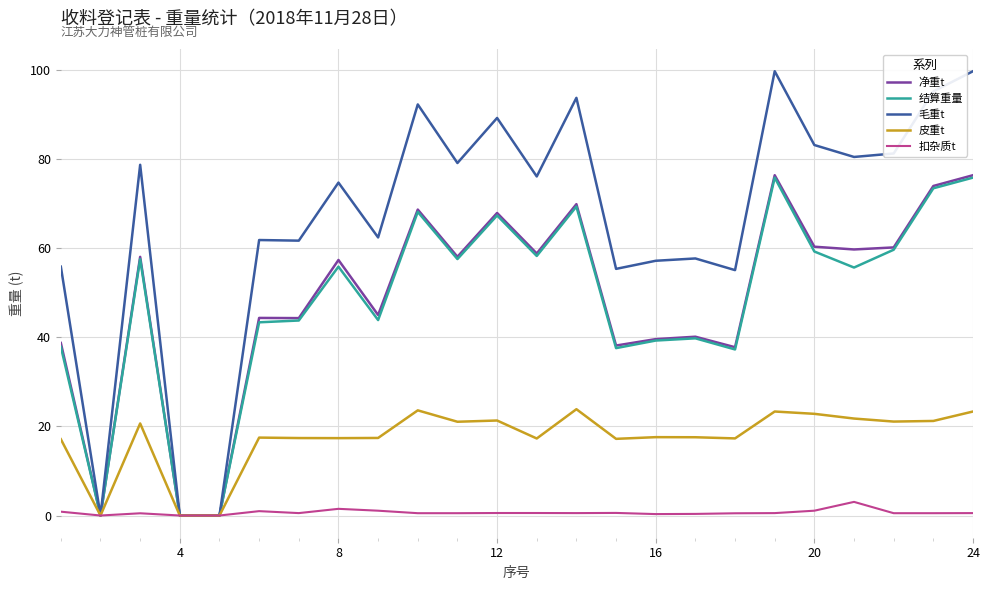

Which series has the largest total across all categories?

毛重t